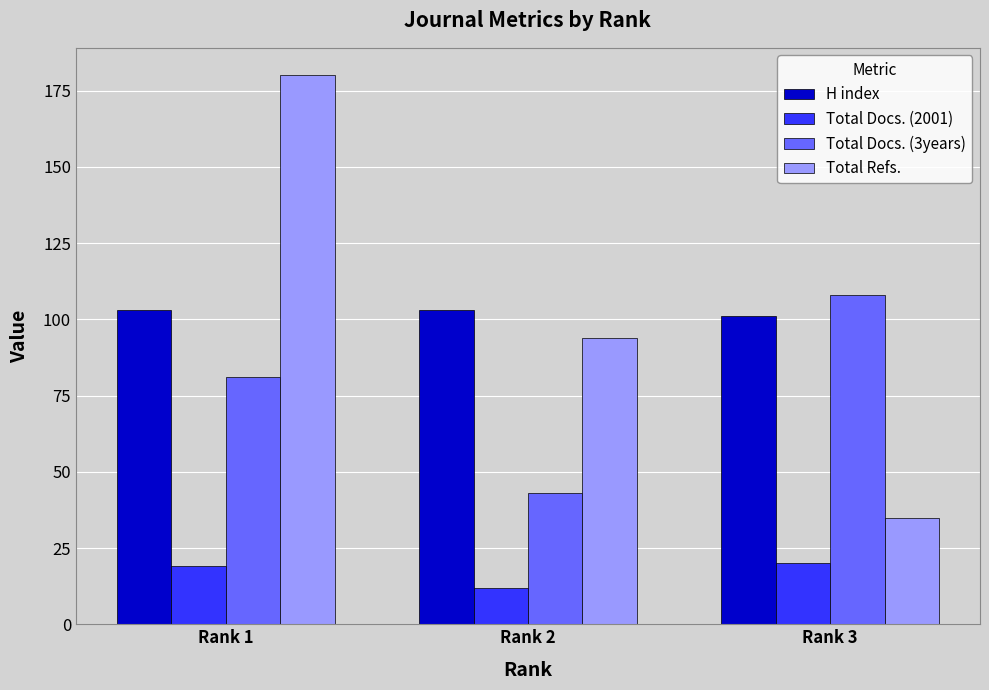

Which series has the widest spread of values?

Total Refs.